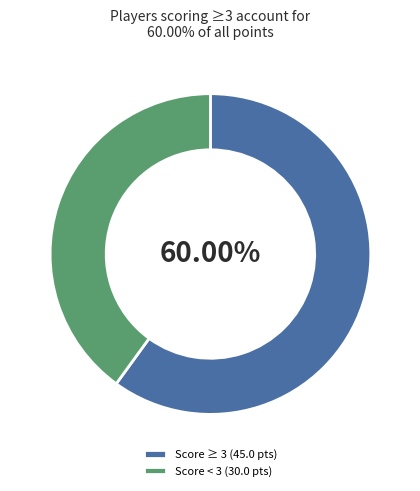

Which category has the biggest portion of the pie?

Score ≥ 3 (45.0 pts)